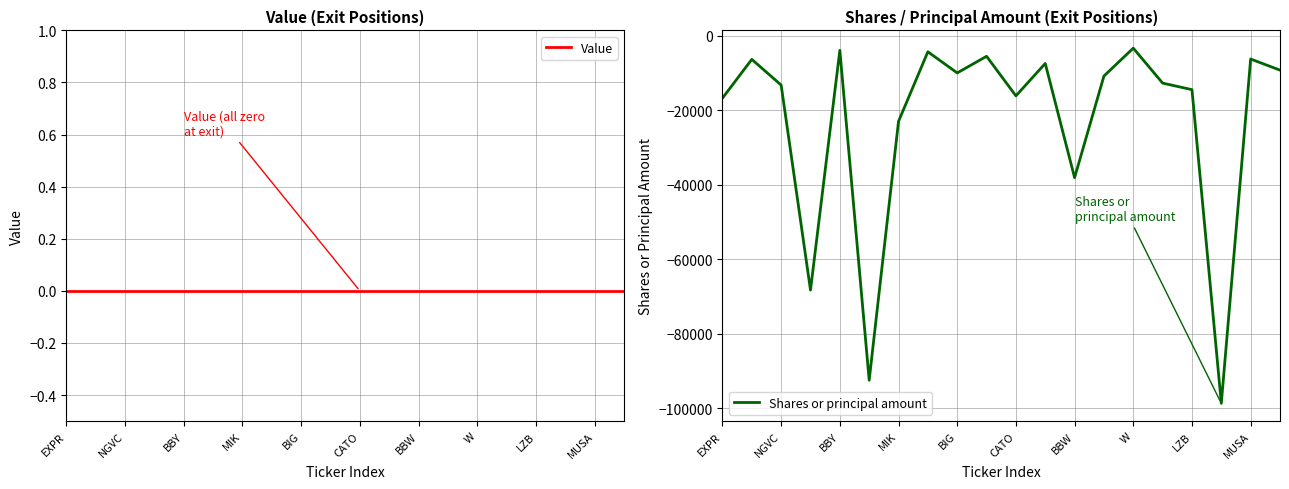

Does the chart have visible grid lines?

Yes